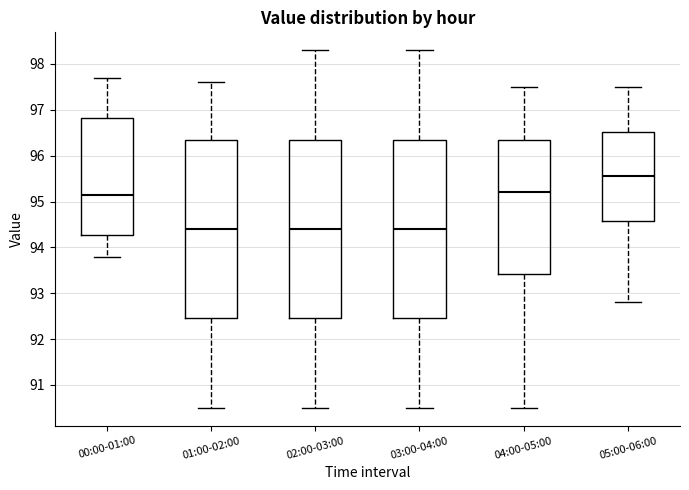

Where is the upper edge of the box for 05:00-06:00 on the y-axis? The values are not printed on the chart, so give them approximately, as read against the axis.

96.5